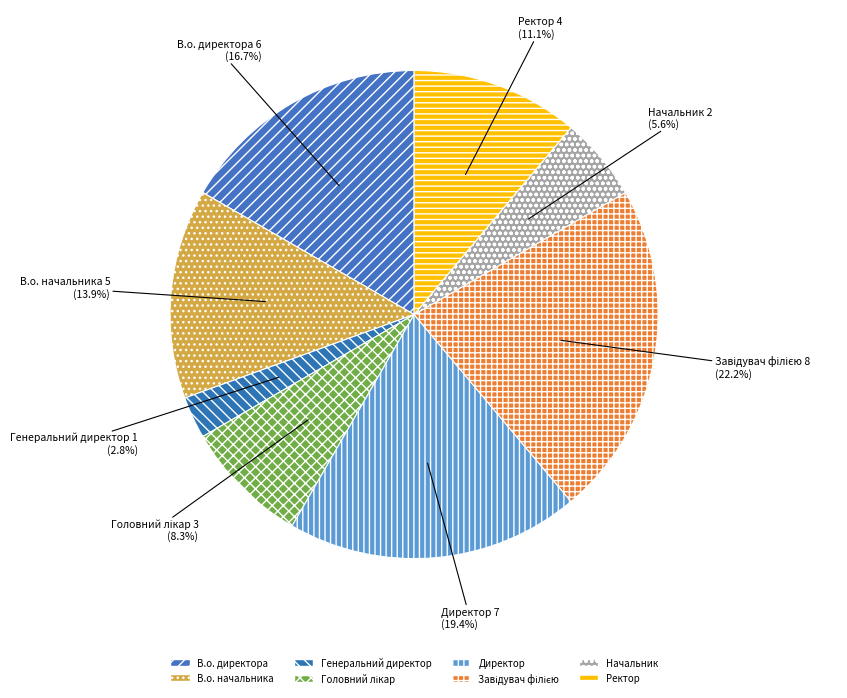

Count the number of slices in the pie.

8